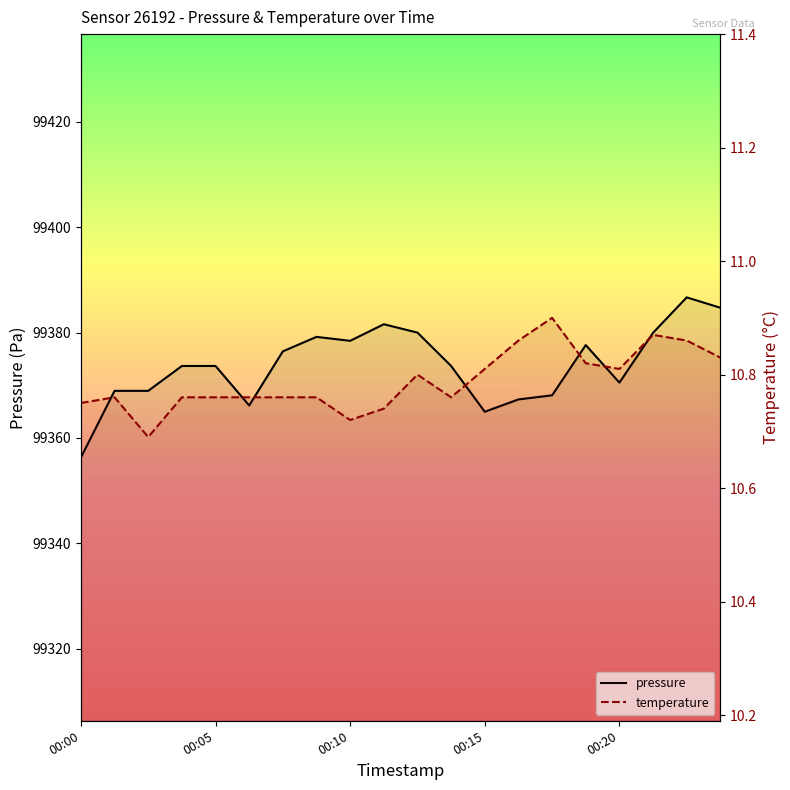

At which category is the sum across all series the highest?

18